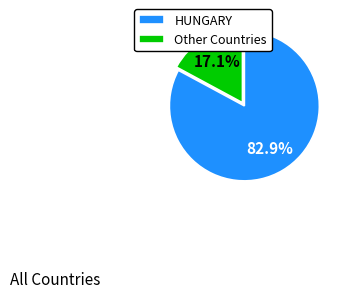

Which slice is the smallest?

Other Countries